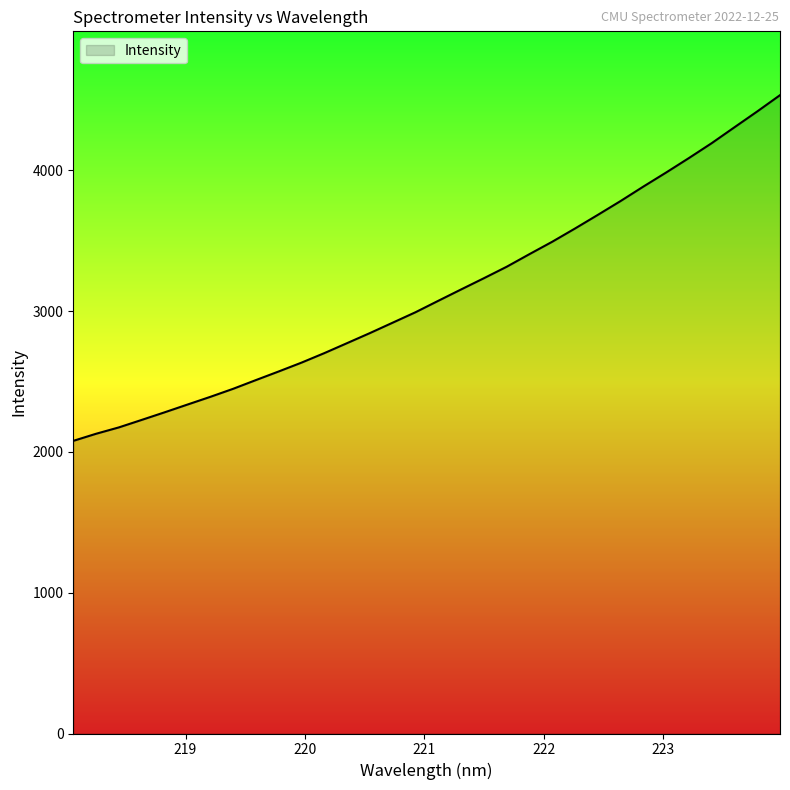

What is the difference between the maximum and minimum values?

2455.6